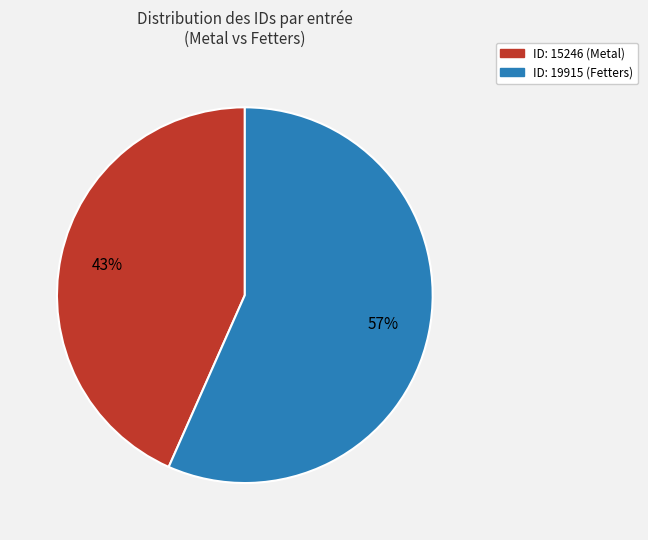

Is there any slice that represents more than half of the pie?

Yes